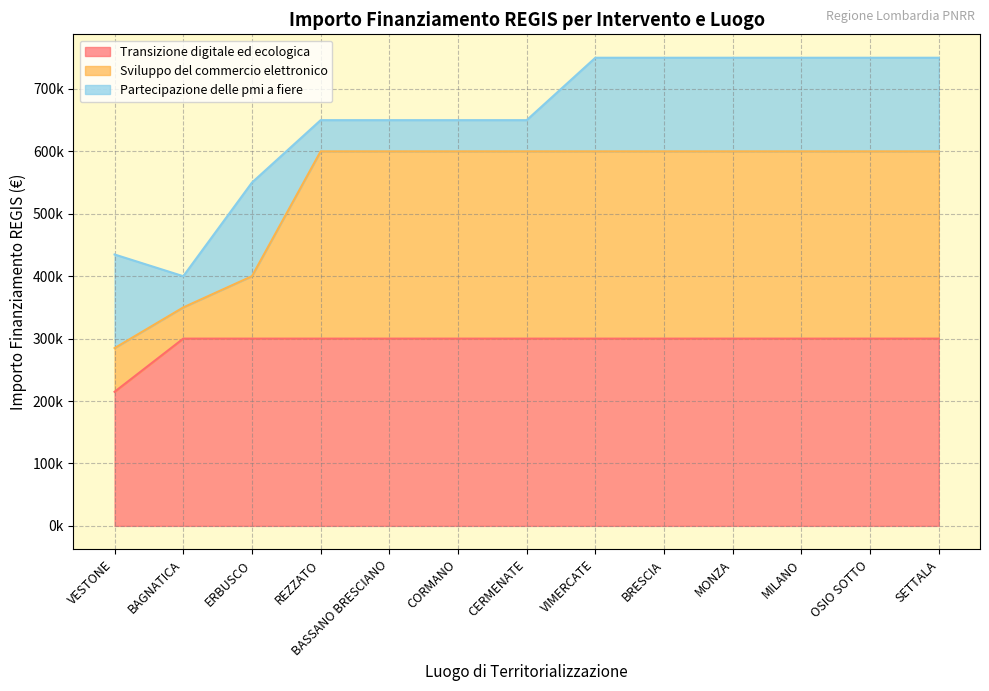

What is the sum of the Transizione digitale ed ecologica values at MONZA and ERBUSCO?

600000